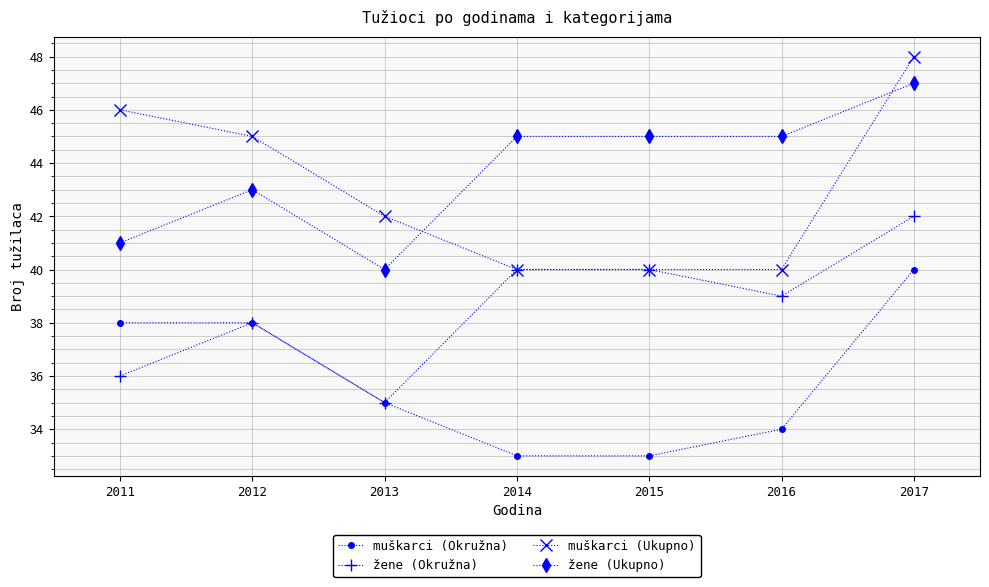

True or false: žene (Okružna) has a value of 39 at 2016.

True